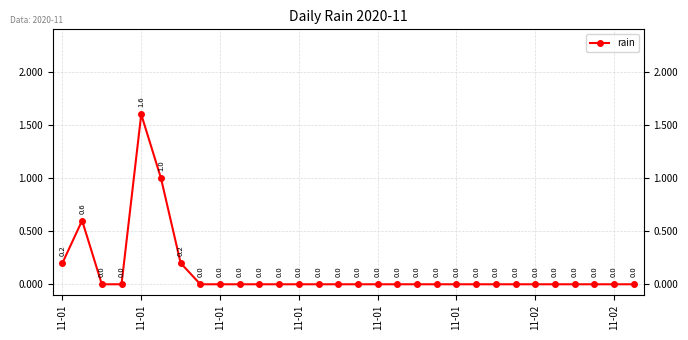

How many points are higher than both their immediate neighbors (excluding endpoints)?

2